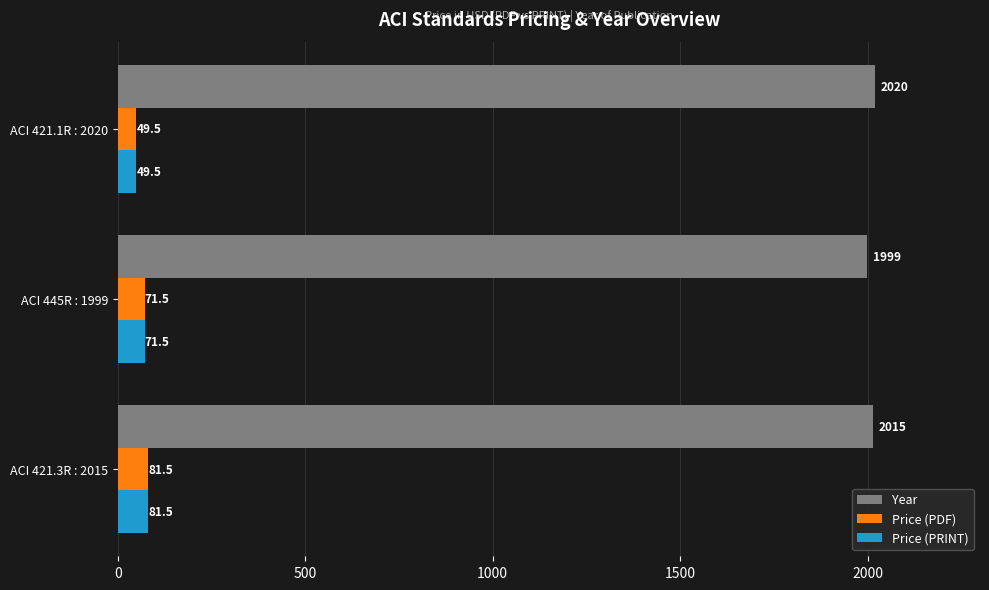

Count the number of data series in this chart.

3